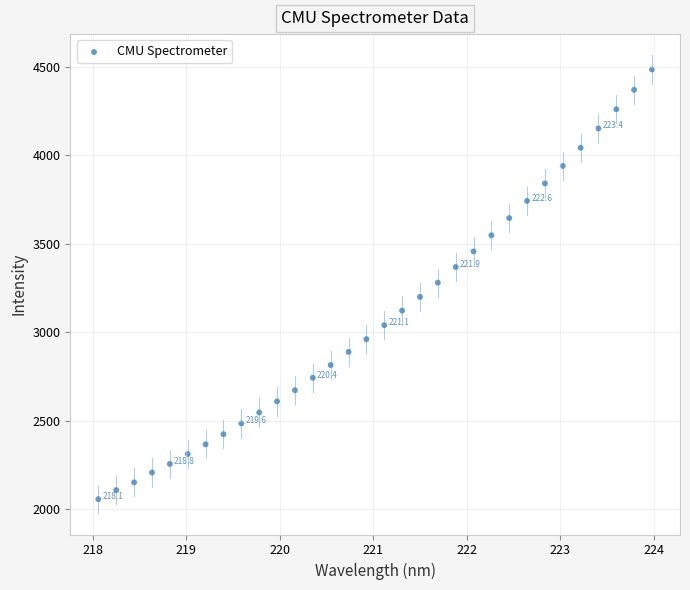

What is the range of X values (max minus min)?

5.9